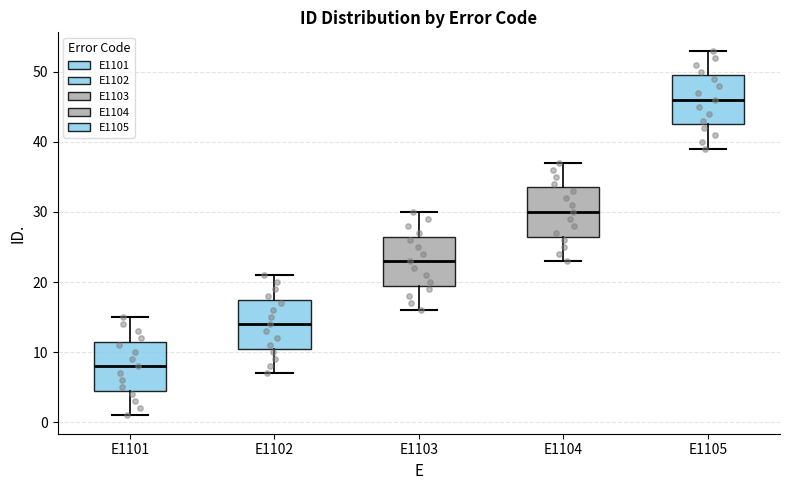

Which box's median line is the lowest?

E1101